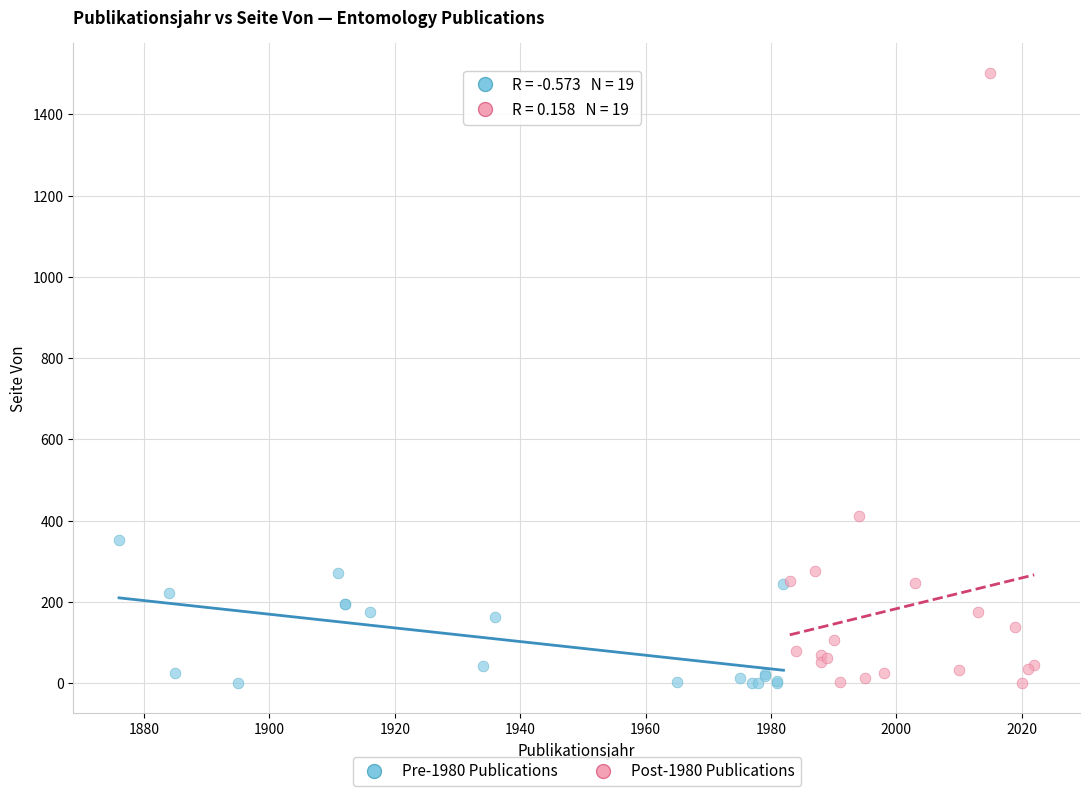

What are all the series names shown in the legend?

Pre-1980 Publications, Post-1980 Publications